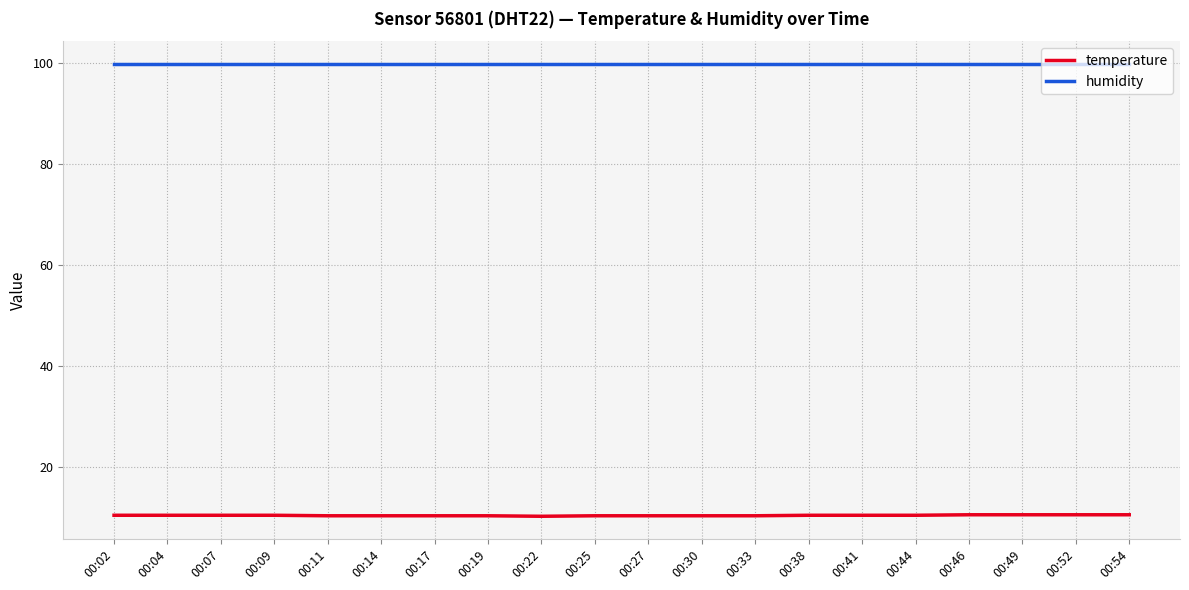

The value of temperature at 00:41 is 10.4. True or false?

True